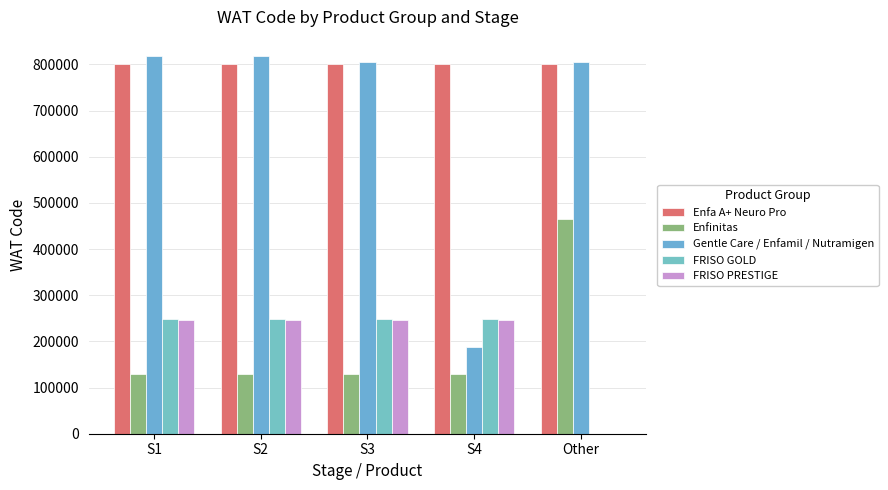

How many values in FRISO GOLD are above zero?

4